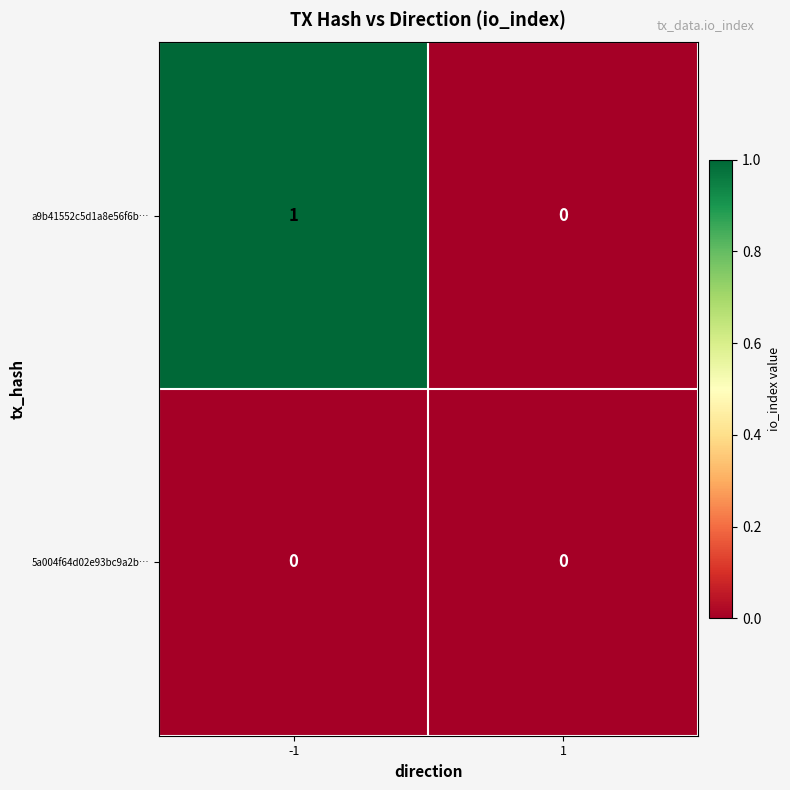

Which label corresponds to the largest value in the chart?

-1